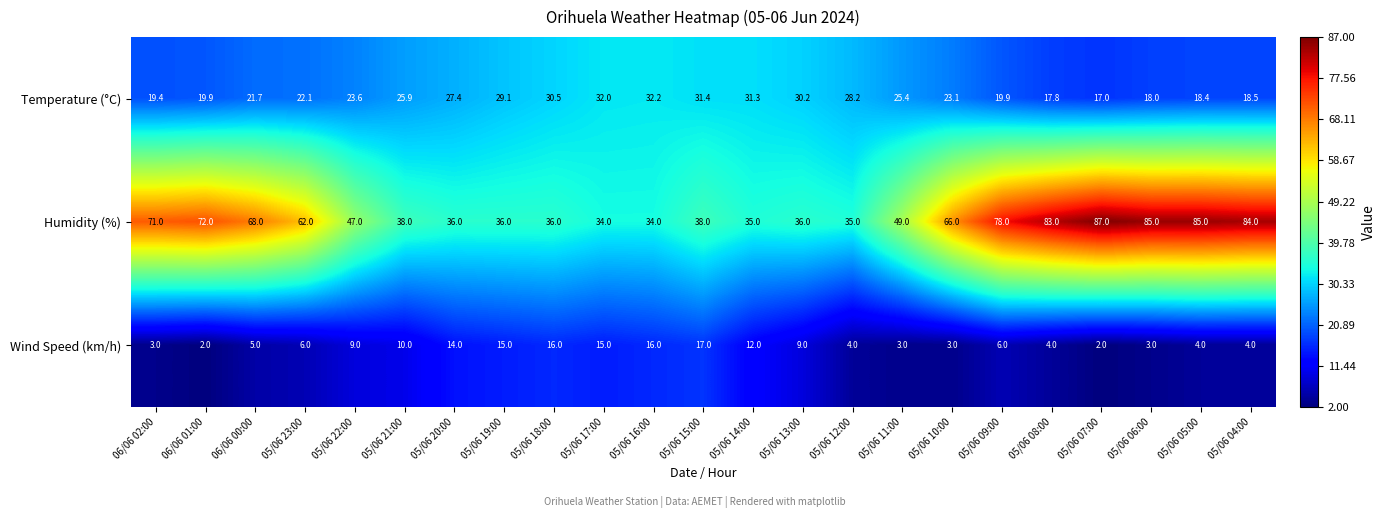

Which series changed the most between 05/06 09:00 and 05/06 04:00?

Humidity (%)